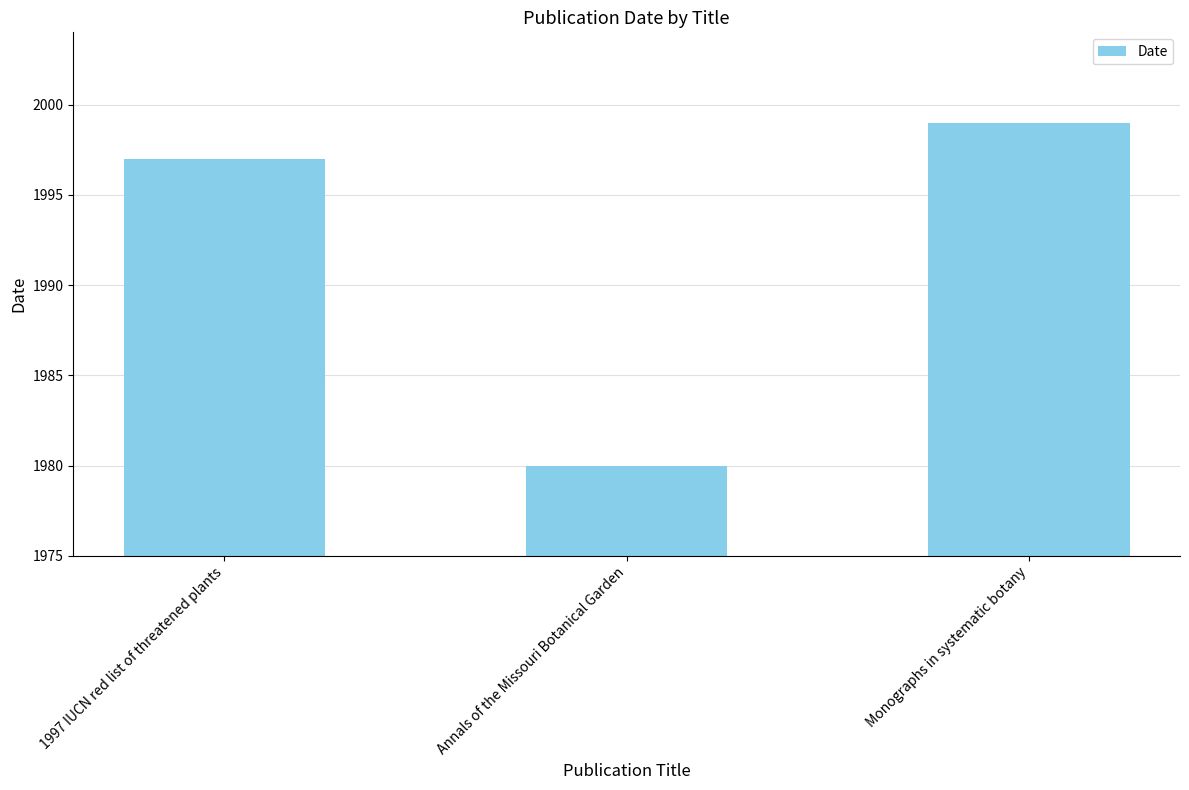

What is the maximum value shown in the chart?

1999